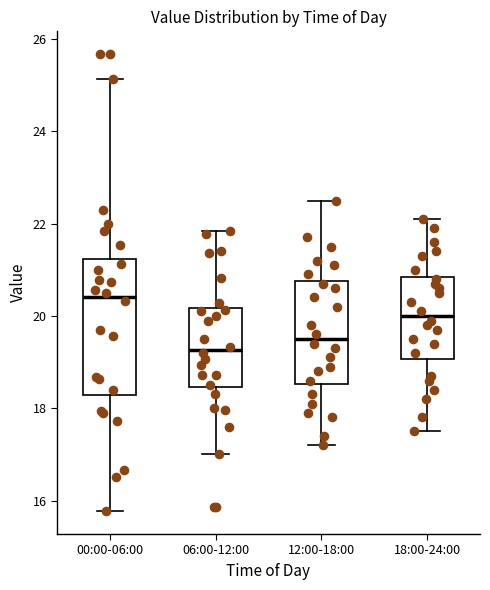

Reading left to right, read every box against the y-axis: the position of its median line, the range the box covers, and the ends of its whiskers. The values are not printed on the chart, so give them approximately, as read against the axis.

00:00-06:00: median 20.4, box 18.2 to 21.2, whiskers 15.8 to 25.2
06:00-12:00: median 19.2, box 18.4 to 20.2, whiskers 17.0 to 21.8
12:00-18:00: median 19.6, box 18.6 to 20.8, whiskers 17.2 to 22.6
18:00-24:00: median 20.0, box 19.0 to 20.8, whiskers 17.6 to 22.2